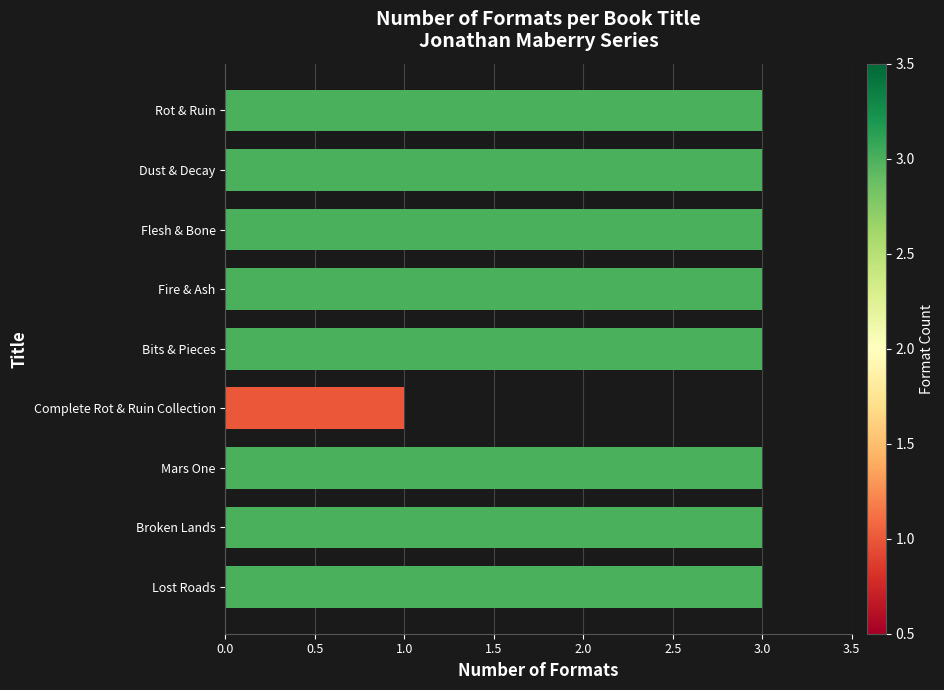

Which category has the lowest value across all series?

Complete Rot & Ruin Collection